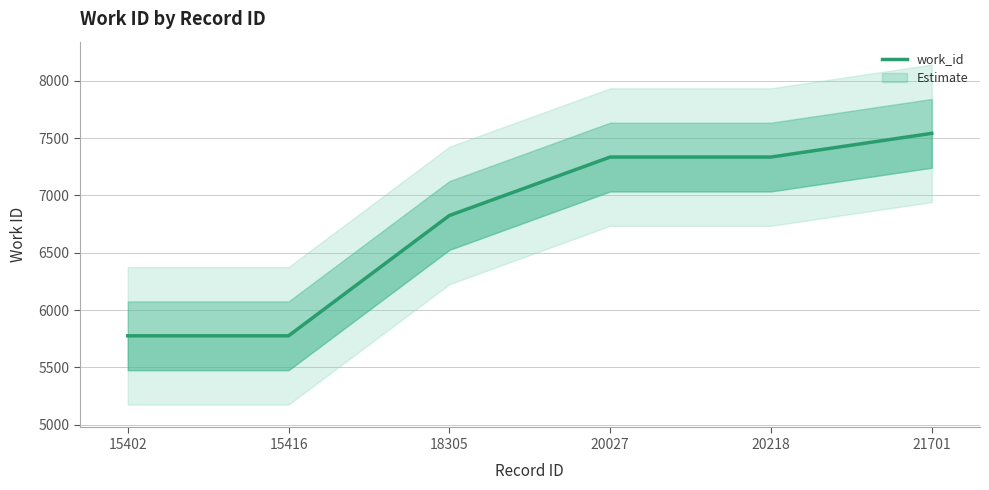

Which has a higher value, 21701 or 18305?

21701